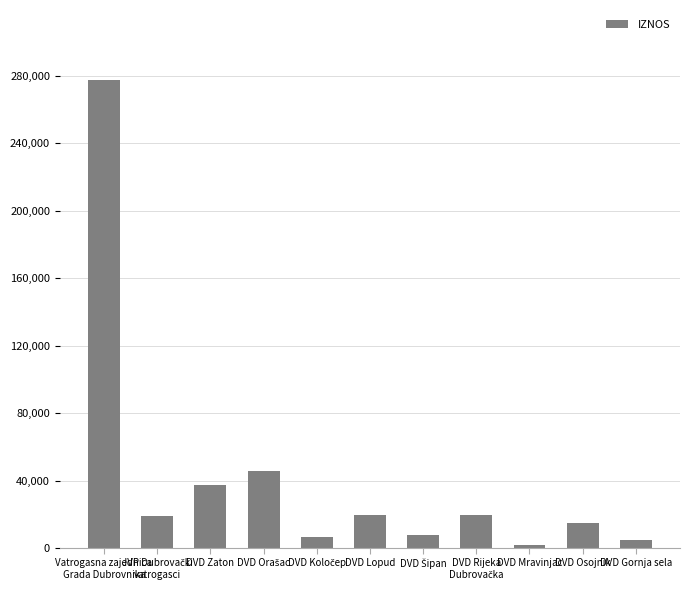

True or false: the data shows 4600 at DVD Gornja sela.

True